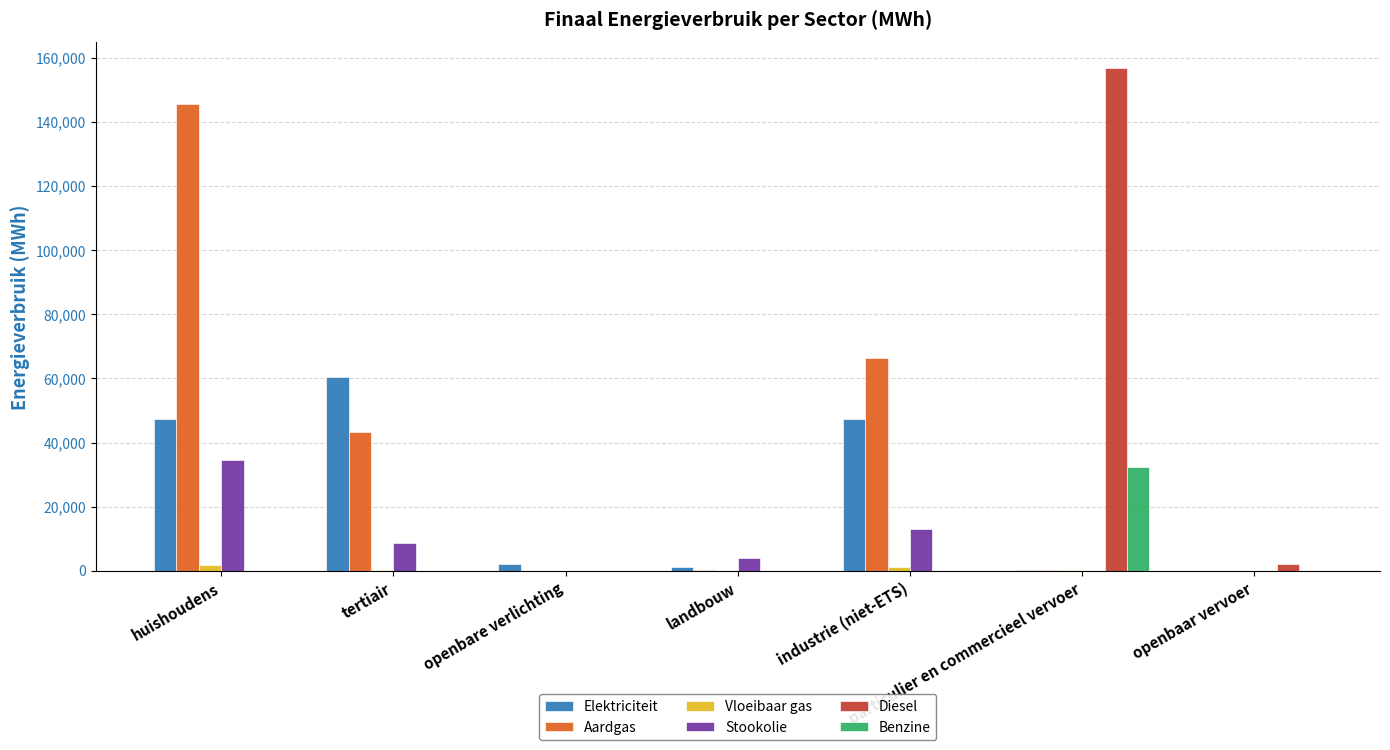

What is the average value of the Stookolie series?

8639.4